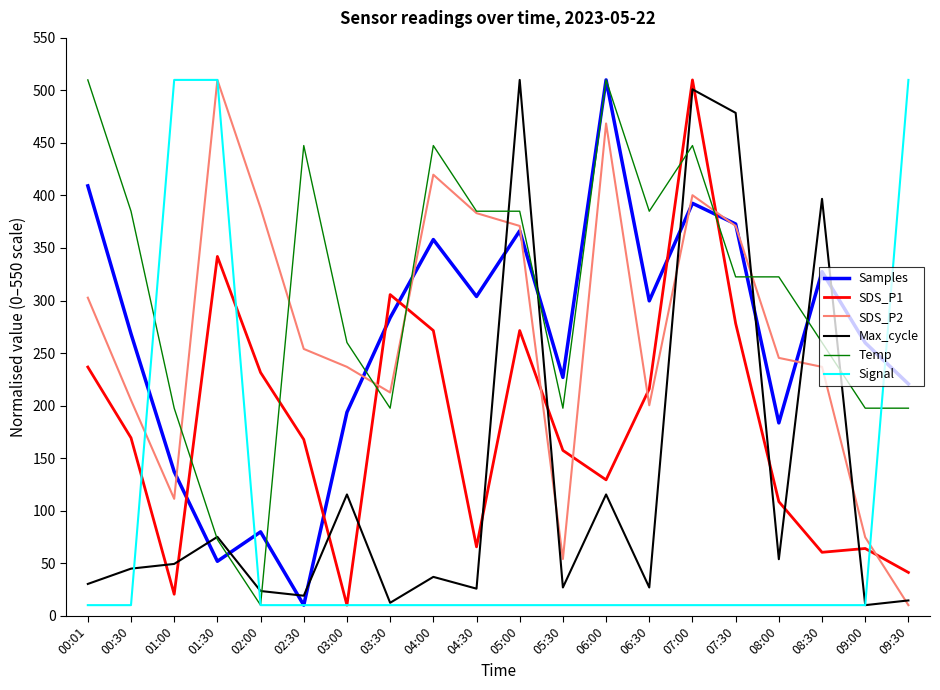

Is the value of SDS_P1 at 05:30 greater than the value of SDS_P2 at 06:30?

No